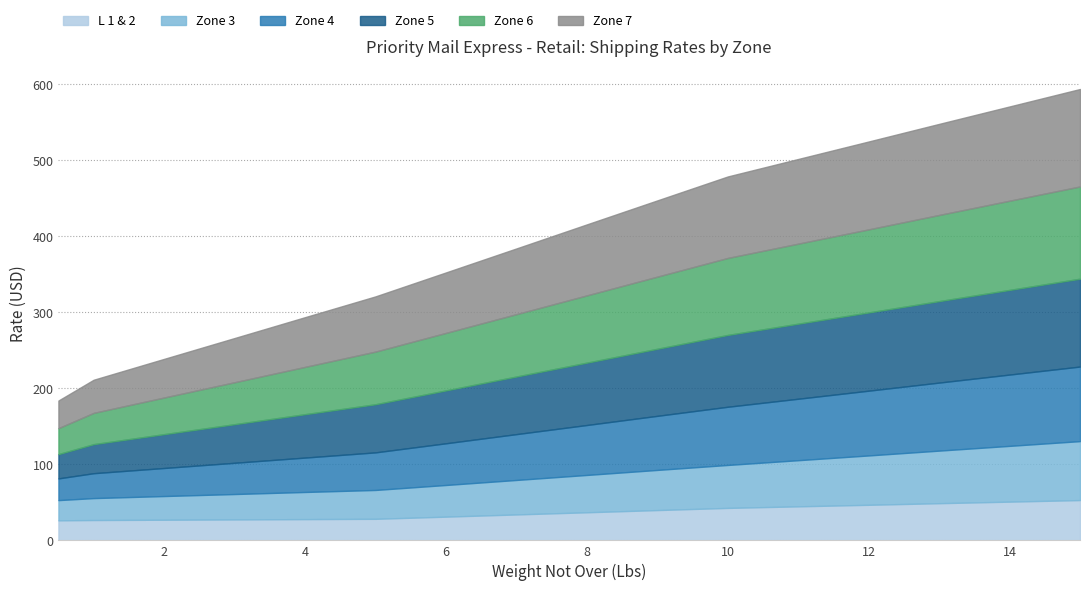

True or false: Zone 6 and L 1 & 2 cross at least once.

False